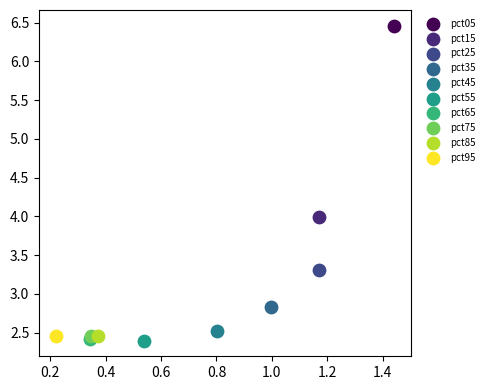

What are all the series names shown in the legend?

pct05, pct15, pct25, pct35, pct45, pct55, pct65, pct75, pct85, pct95